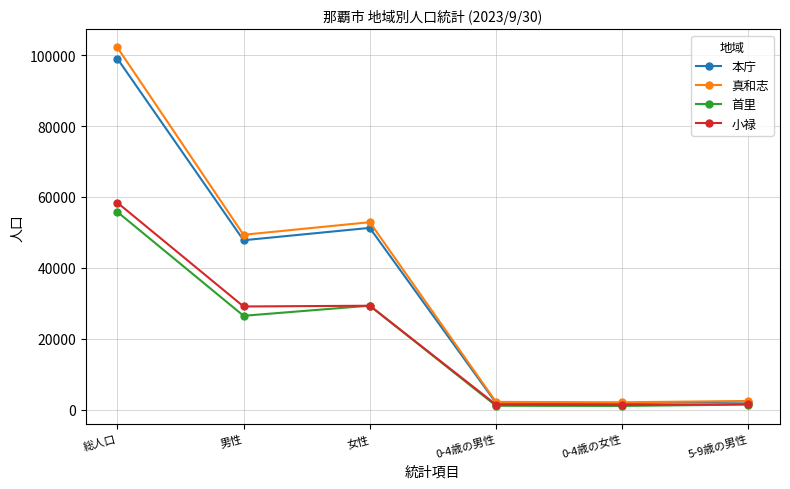

What is the sum of the 小禄 values at 0-4歳の男性 and 男性?

30485